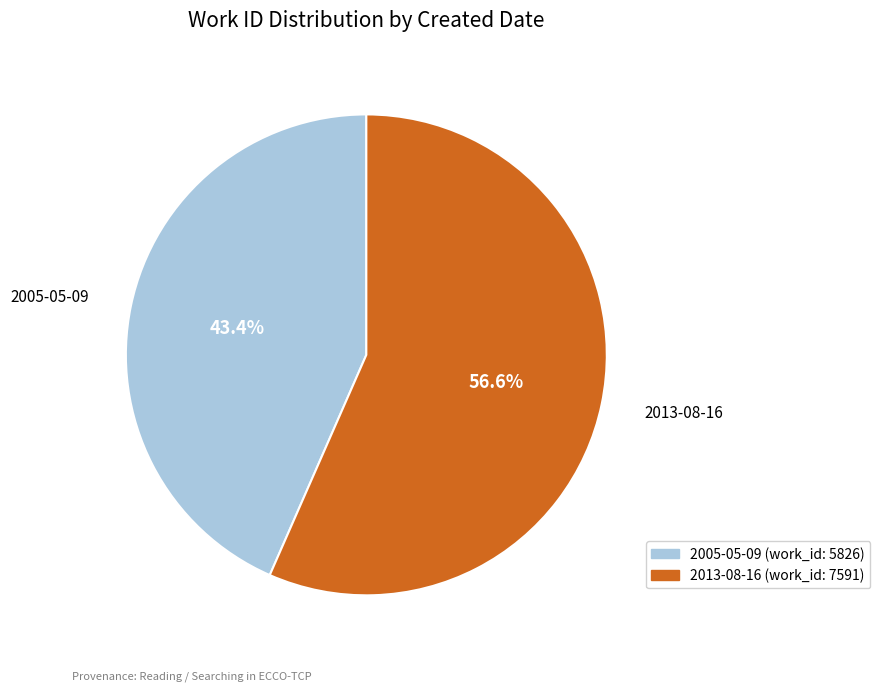

How many segments does this pie chart have?

2